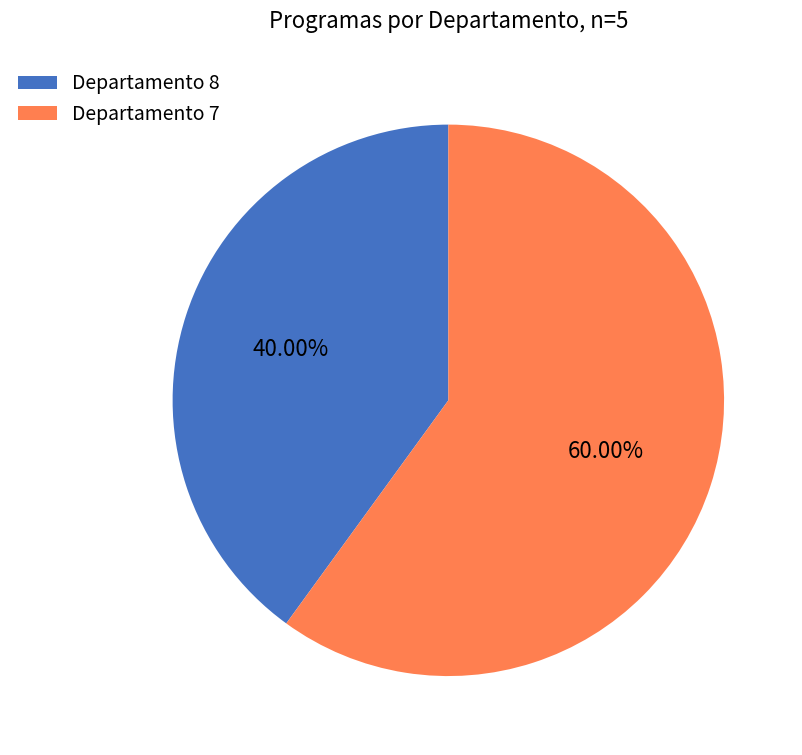

How many segments does this pie chart have?

2